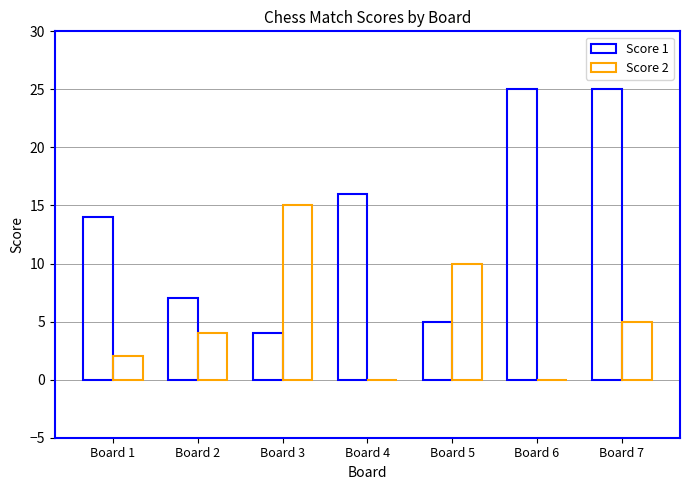

Count the Score 2 values in the range 0 to 10.

6